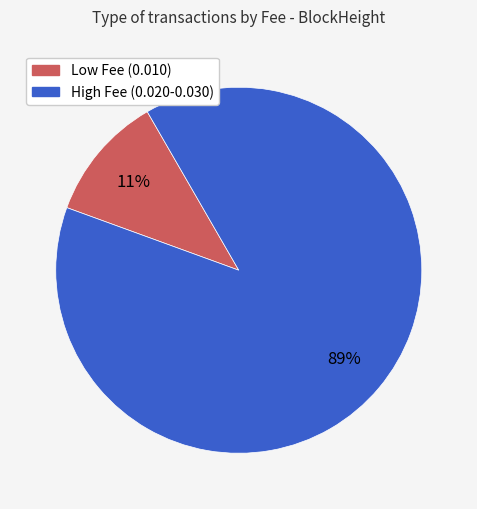

Count the number of slices in the pie.

2